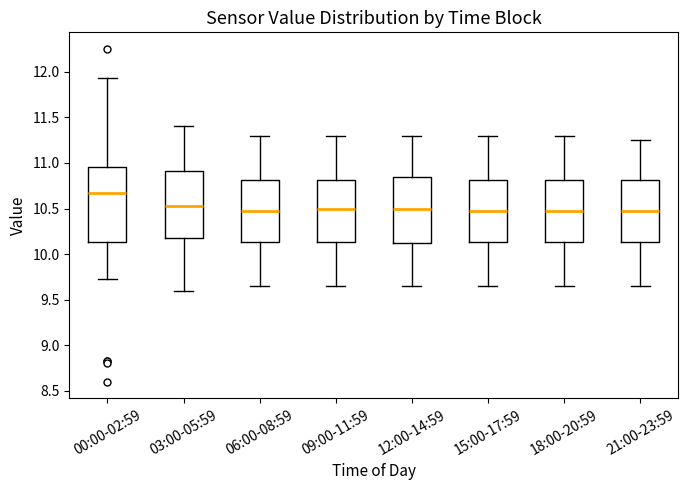

Comparing the boxes themselves (not the whiskers), which one is the tallest?

00:00-02:59